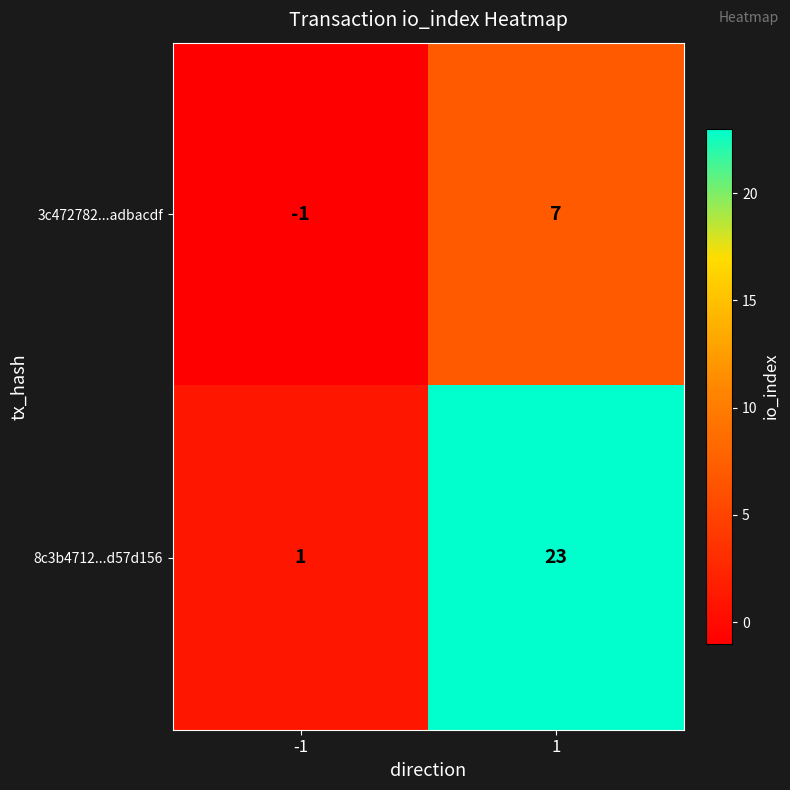

Is the value of 8c3b4712...d57d156 at -1 greater than the value of 3c472782...adbacdf at -1?

Yes